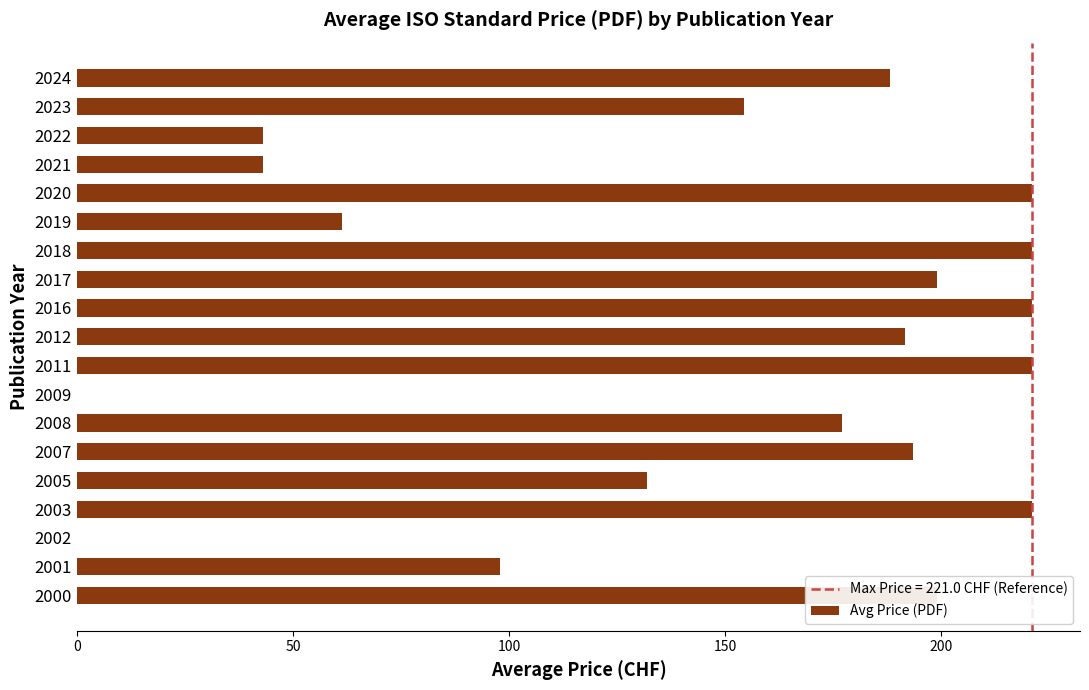

What is the ratio of the value at 2017 to the value at 2007?

1.0